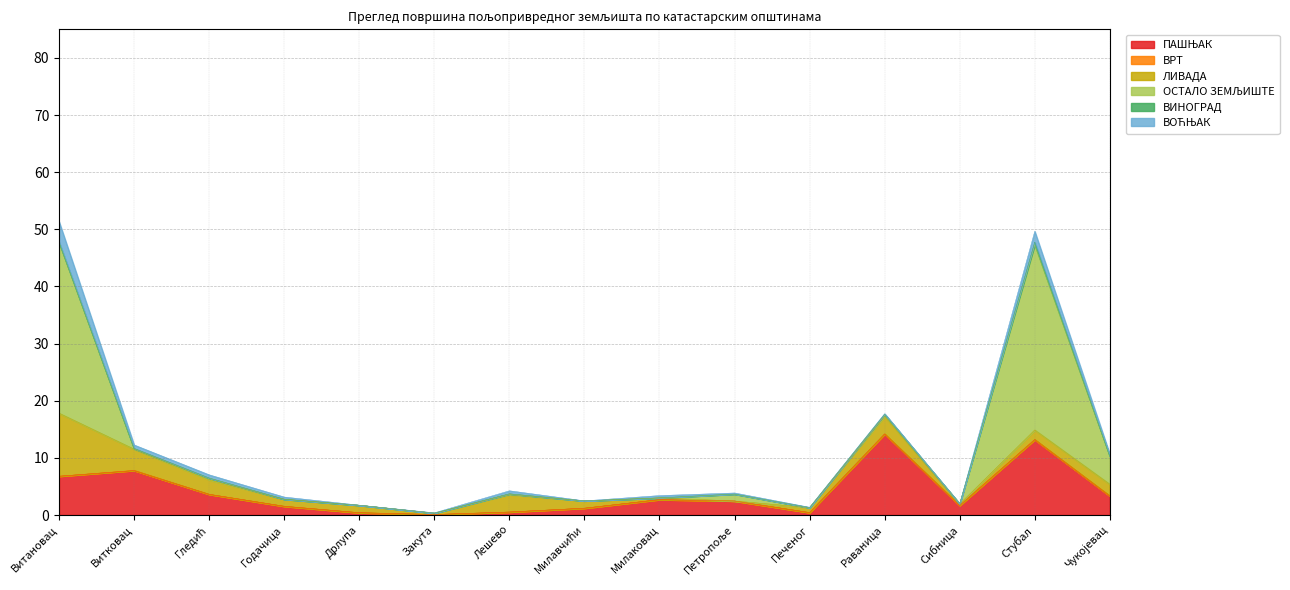

What position from the left is Витковац?

2